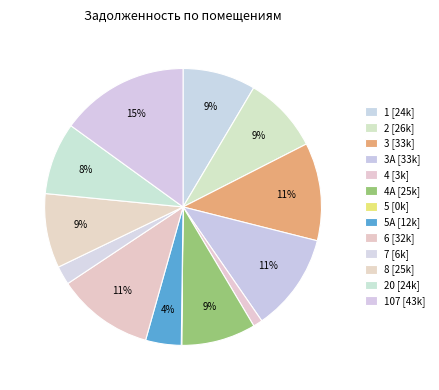

How many slices are in this pie chart?

13